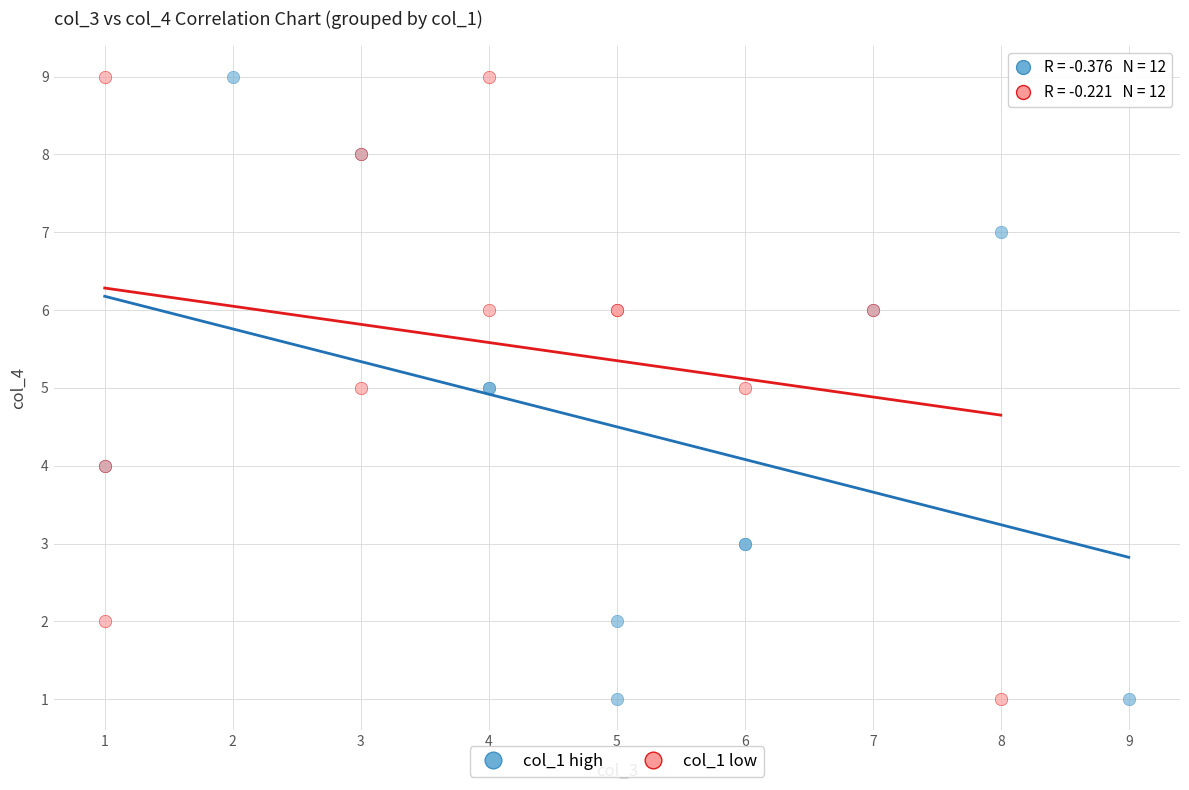

What are all the series names shown in the legend?

col_1 high, col_1 low